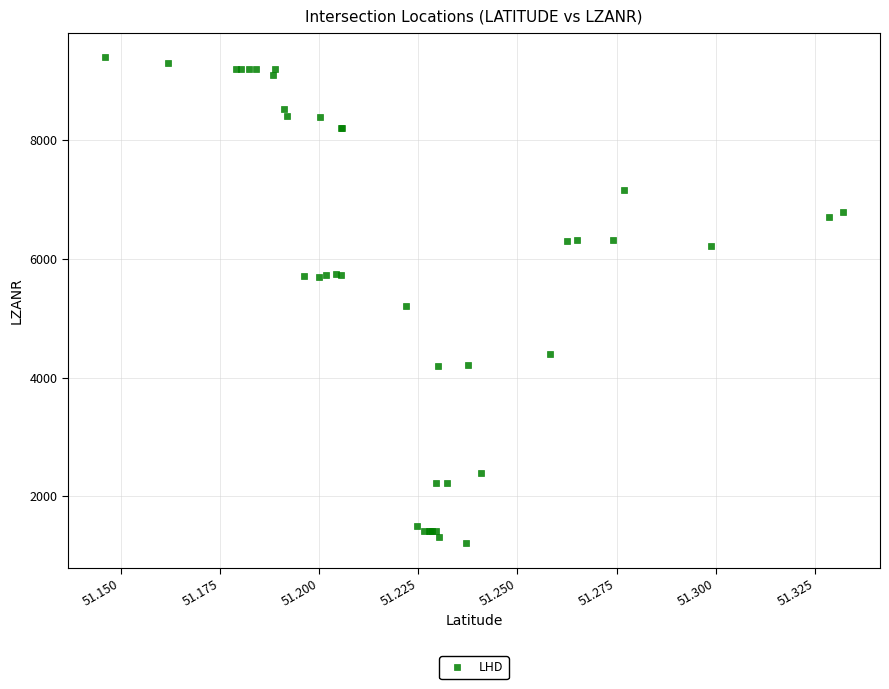

What Y value in the scatter plot is closest to 5303?

5205